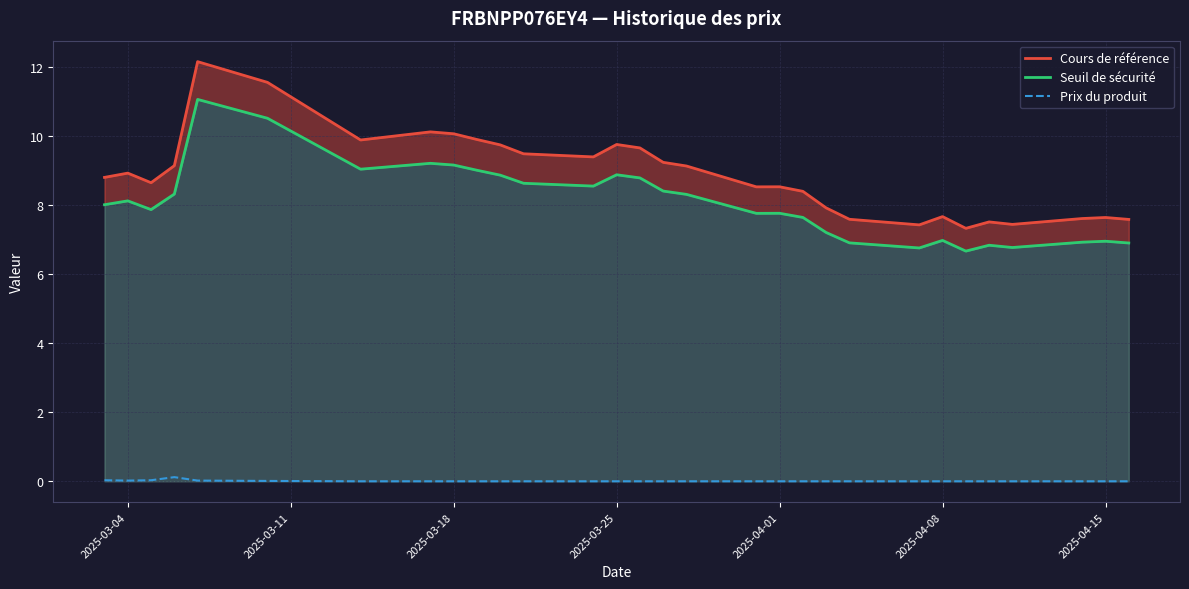

True or false: Seuil de sécurité and Cours de référence intersect in this chart.

False